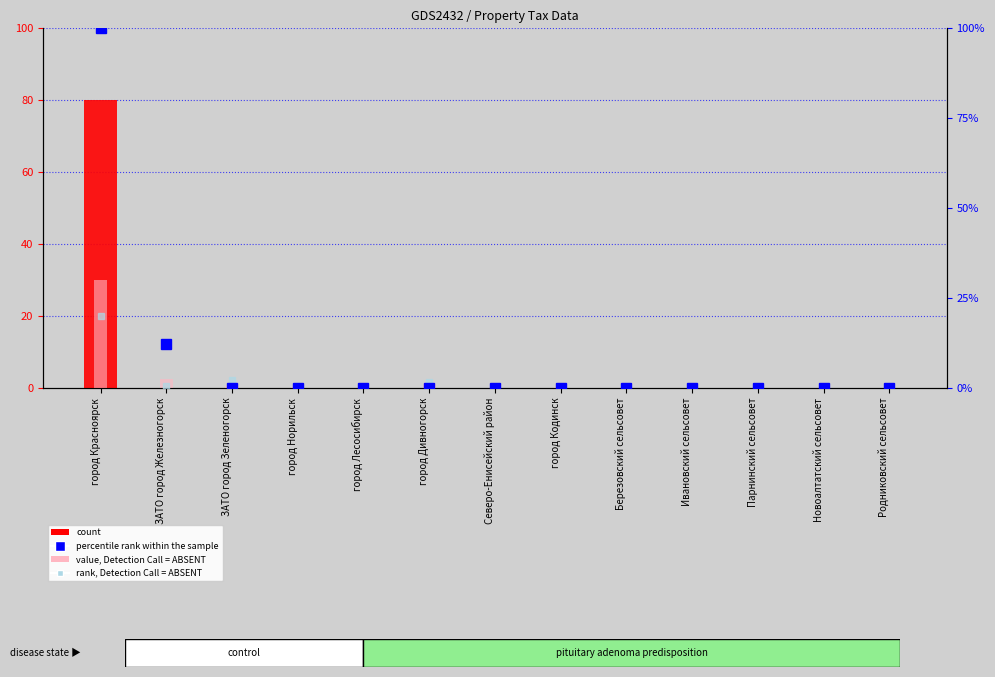

What is the maximum value for percentile rank within the sample?

100.0